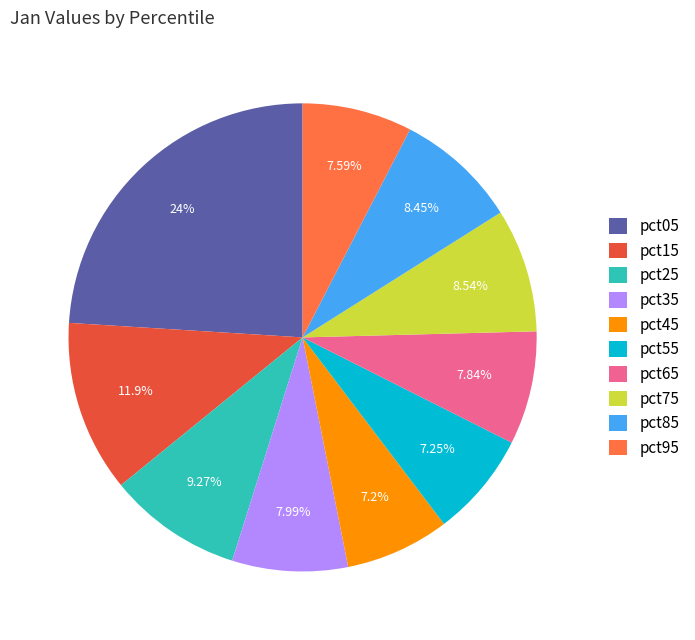

Does any single category account for the majority?

No